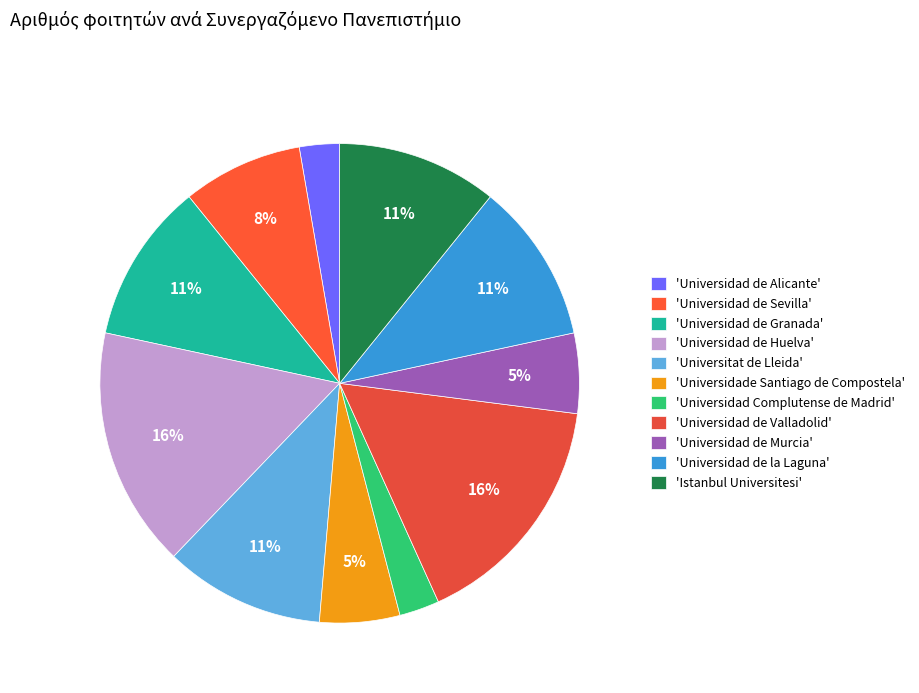

Count the number of slices in the pie.

11